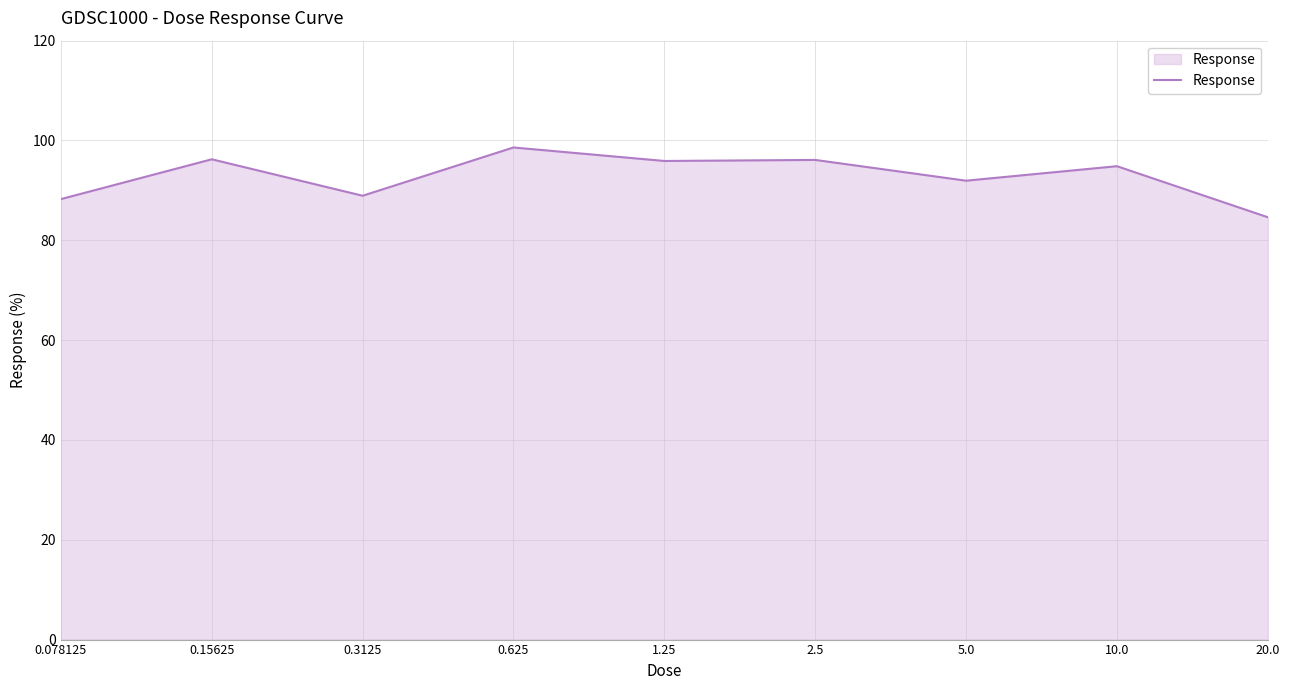

Does the chart display data point markers on the line(s)?

No